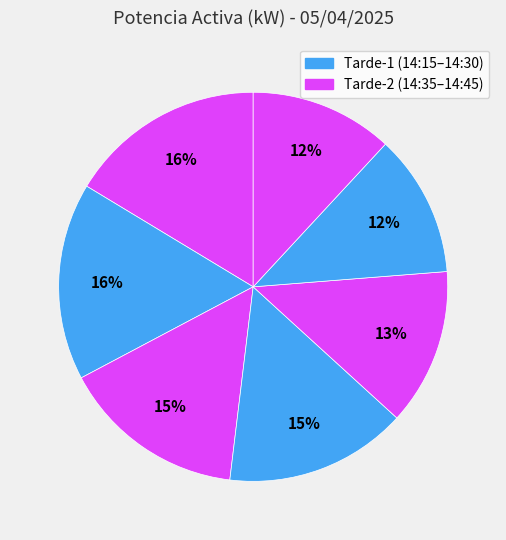

How many slices are in this pie chart?

7